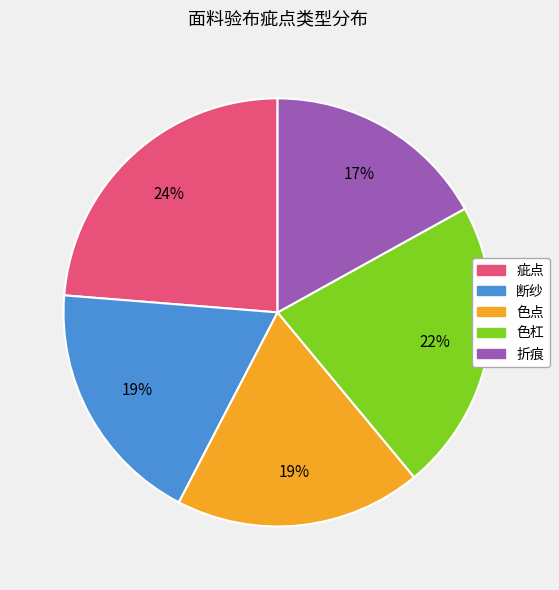

How many segments does this pie chart have?

5